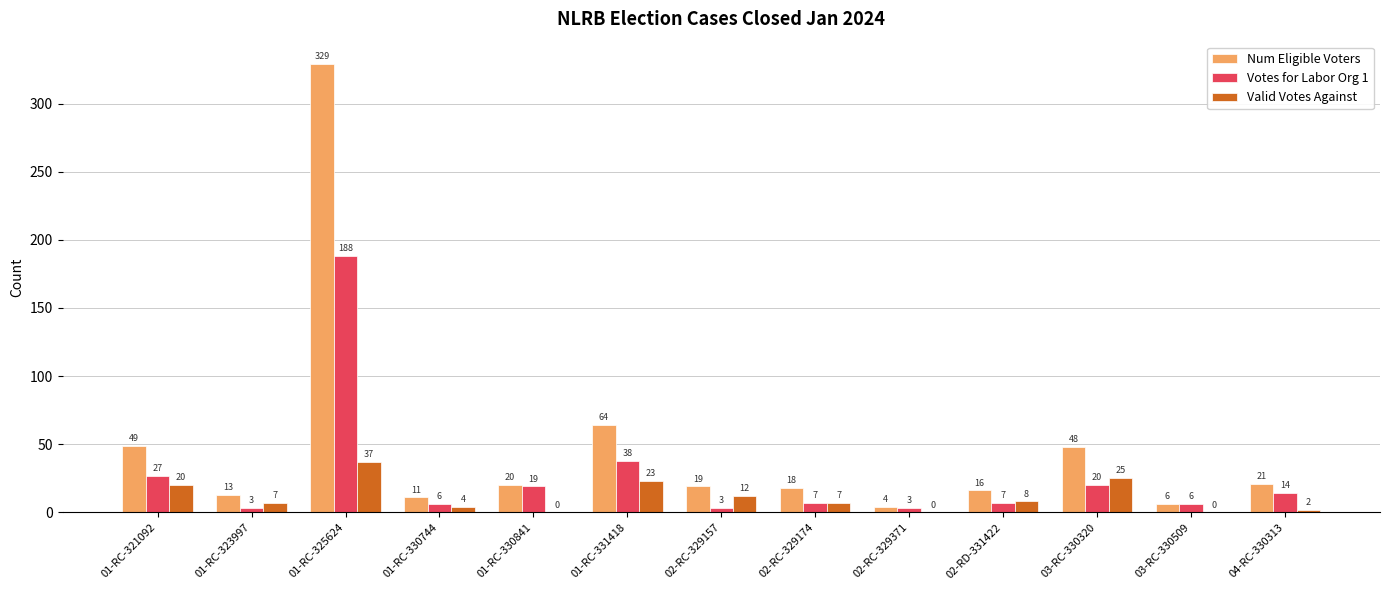

Reading right to left, transcribe all the data shown in this chart.

Num Eligible Voters: 04-RC-330313=21	03-RC-330509=6	03-RC-330320=48	02-RD-331422=16	02-RC-329371=4	02-RC-329174=18	02-RC-329157=19	01-RC-331418=64	01-RC-330841=20	01-RC-330744=11	01-RC-325624=329	01-RC-323997=13	01-RC-321092=49
Votes for Labor Org 1: 04-RC-330313=14	03-RC-330509=6	03-RC-330320=20	02-RD-331422=7	02-RC-329371=3	02-RC-329174=7	02-RC-329157=3	01-RC-331418=38	01-RC-330841=19	01-RC-330744=6	01-RC-325624=188	01-RC-323997=3	01-RC-321092=27
Valid Votes Against: 04-RC-330313=2	03-RC-330509=0	03-RC-330320=25	02-RD-331422=8	02-RC-329371=0	02-RC-329174=7	02-RC-329157=12	01-RC-331418=23	01-RC-330841=0	01-RC-330744=4	01-RC-325624=37	01-RC-323997=7	01-RC-321092=20